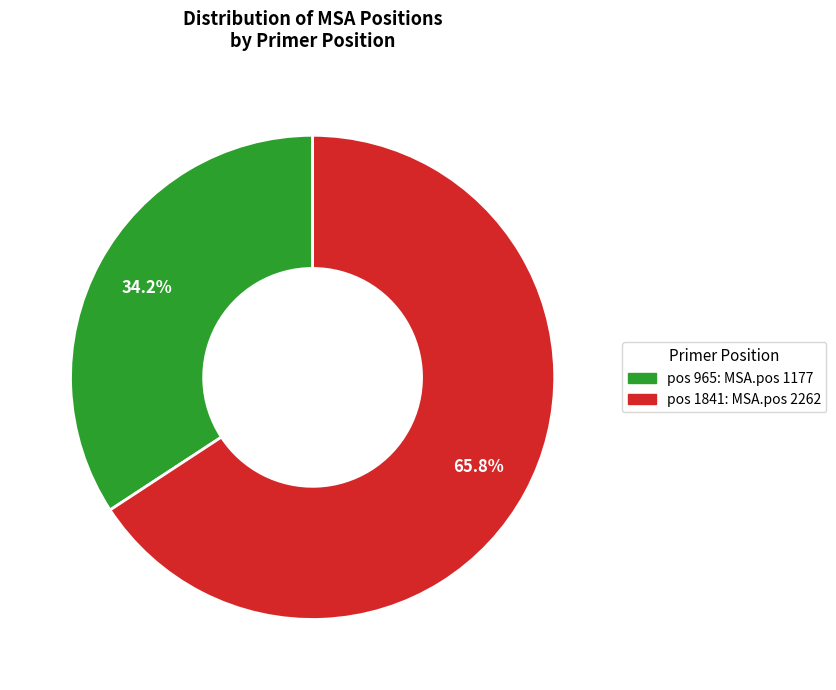

Count the number of slices in the pie.

2